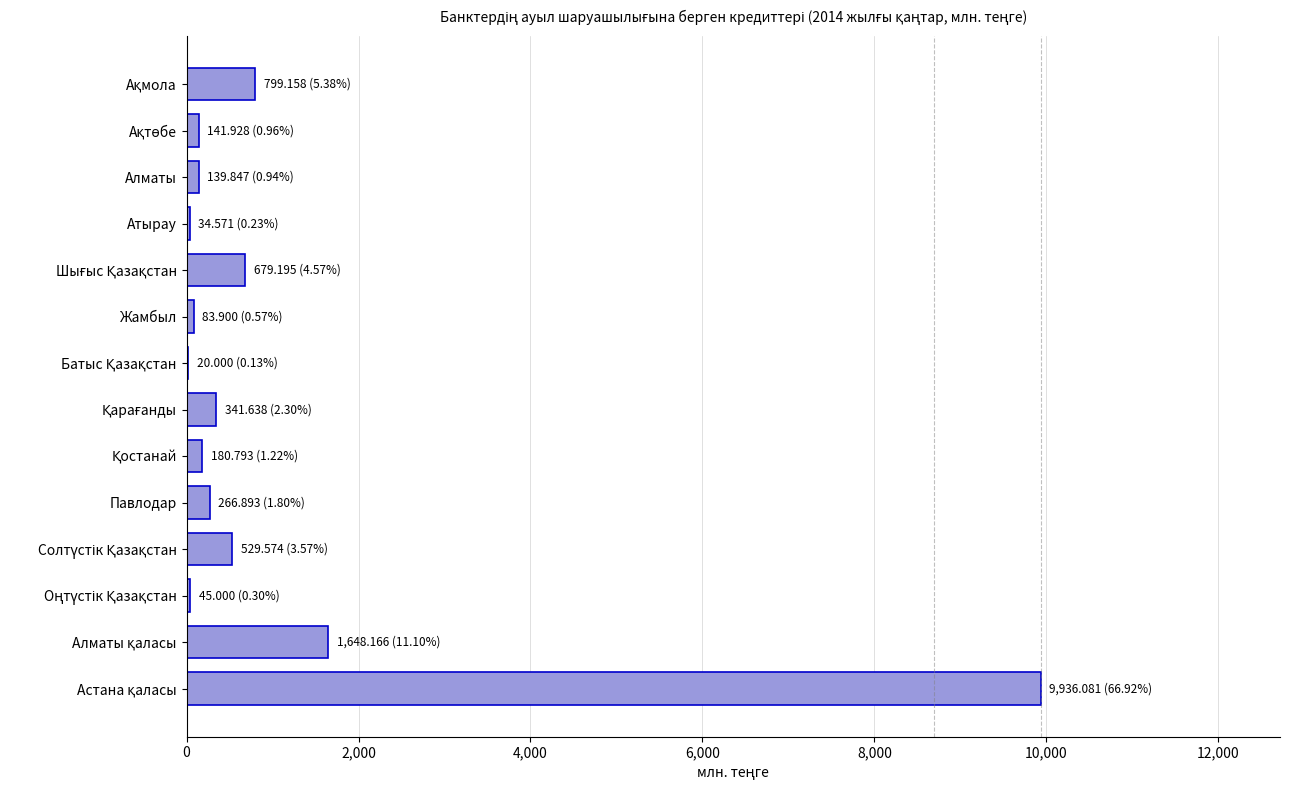

Read the value at Павлодар.

266.9